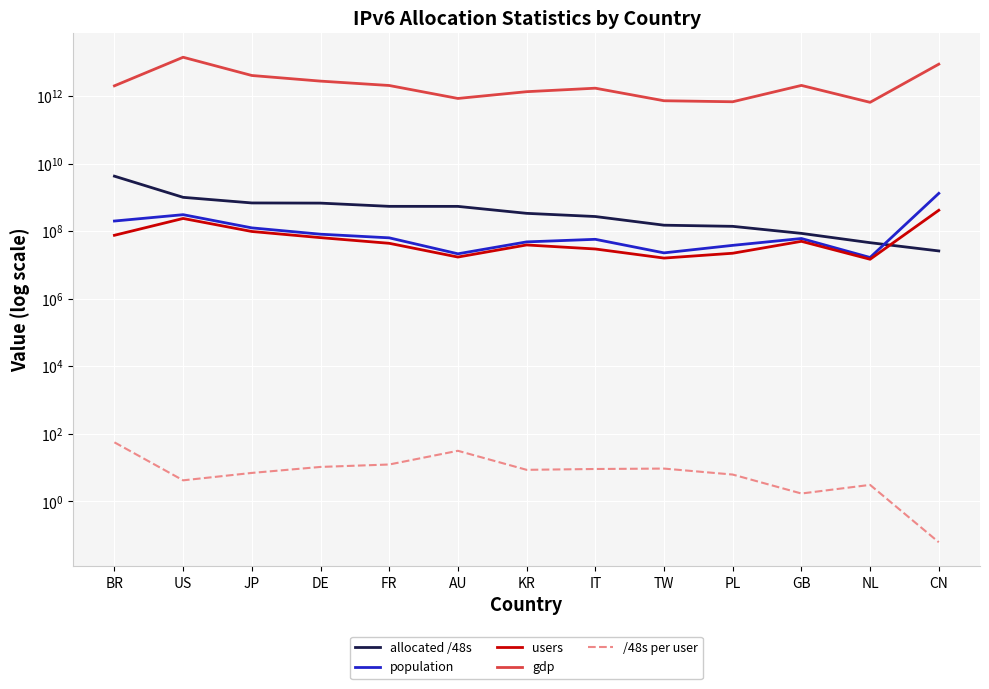

True or false: gdp and allocated /48s intersect in this chart.

False